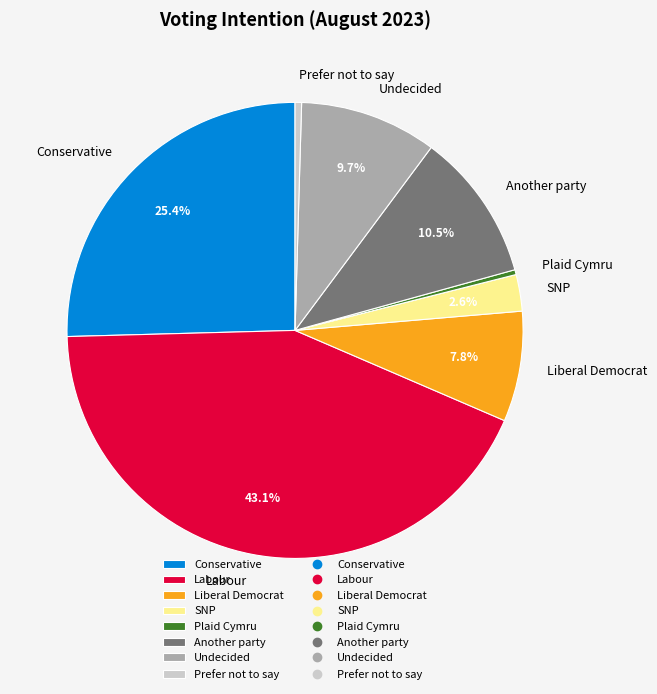

Combined, do Another party and Undecided account for over 50%?

No